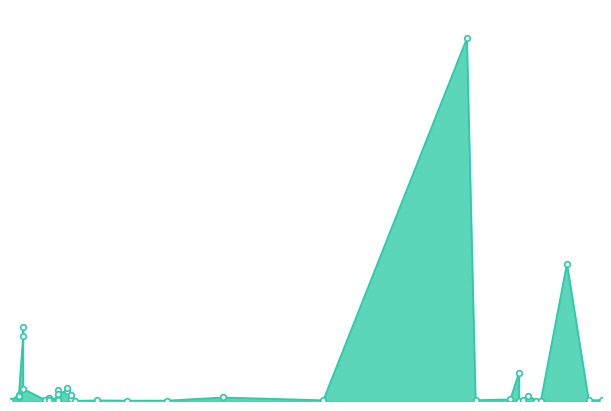

Approximately how many times larger is the value at 19 compared to 39?

16.3